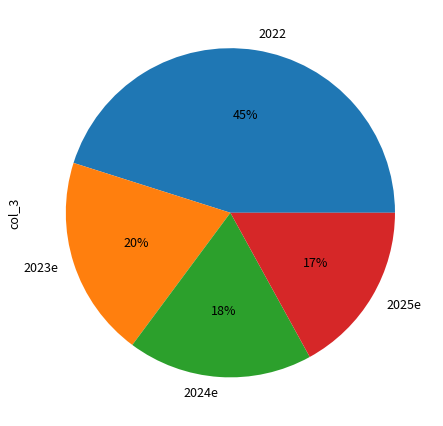

True or false: 2023e accounts for 20% of the total.

True